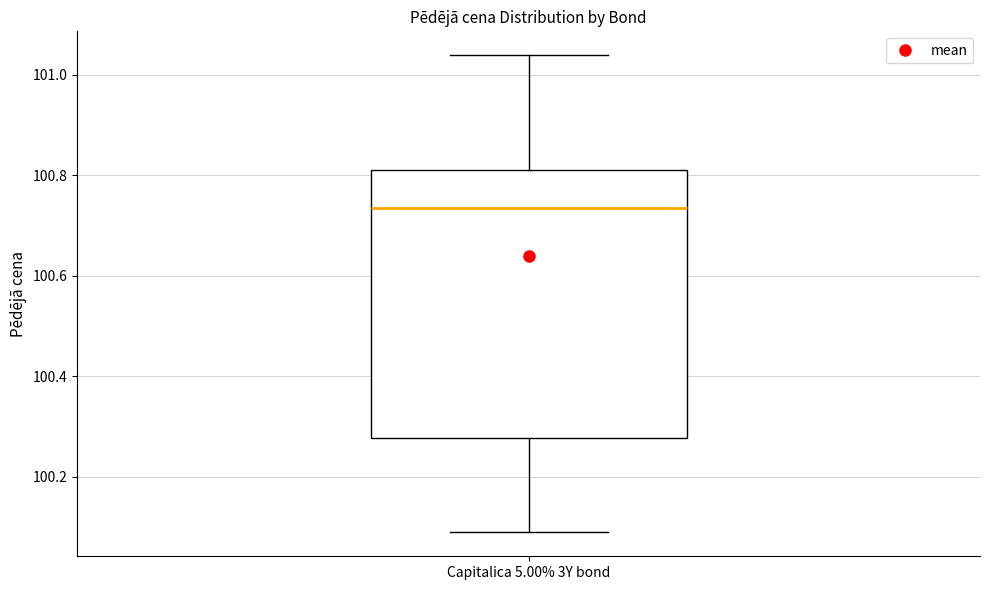

Transcribe this box plot: give where the median line is, the range the box spans, and where the two whiskers end, as read against the y-axis. The values are not printed on the chart, so give them approximately, as read against the axis.

median 100.74, box 100.28 to 100.80, whiskers 100.08 to 101.04